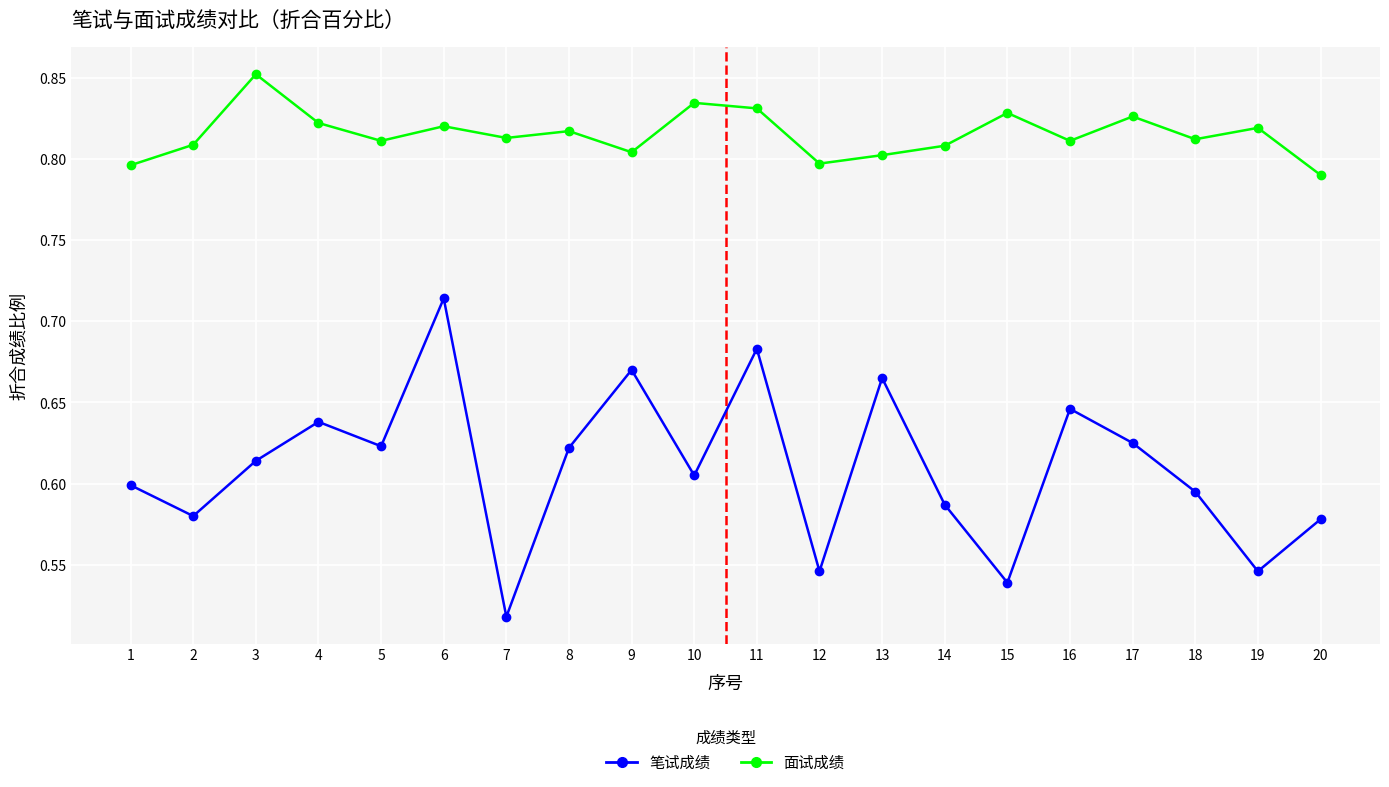

Count the number of data series in this chart.

2